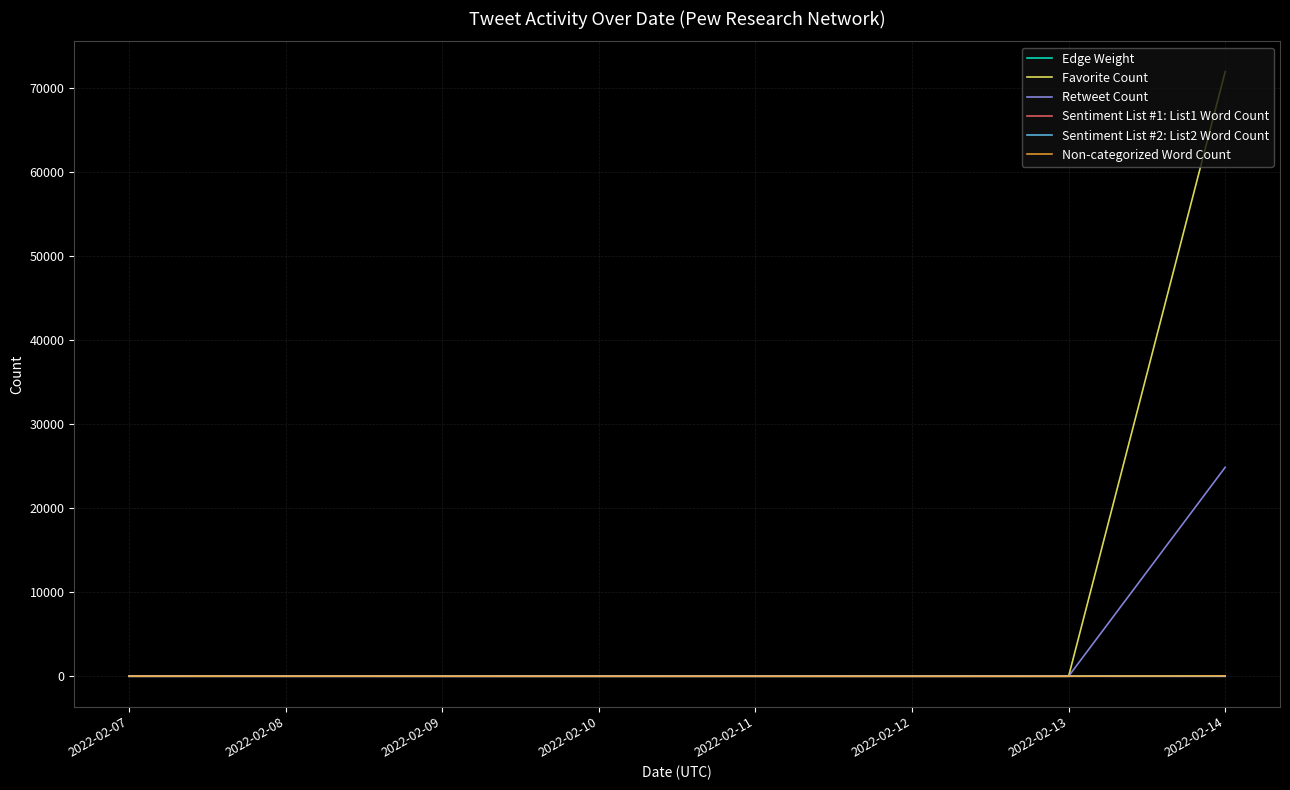

Which series changed the most between 2022-02-13 and 2022-02-14?

Favorite Count